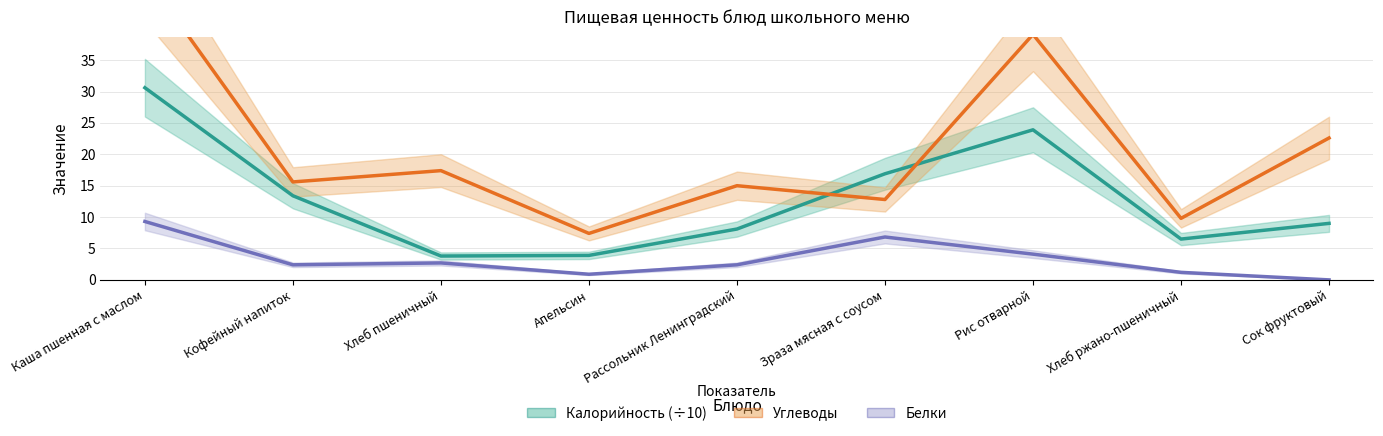

What is the difference between the maximum and minimum values in the Белки series?

9.3